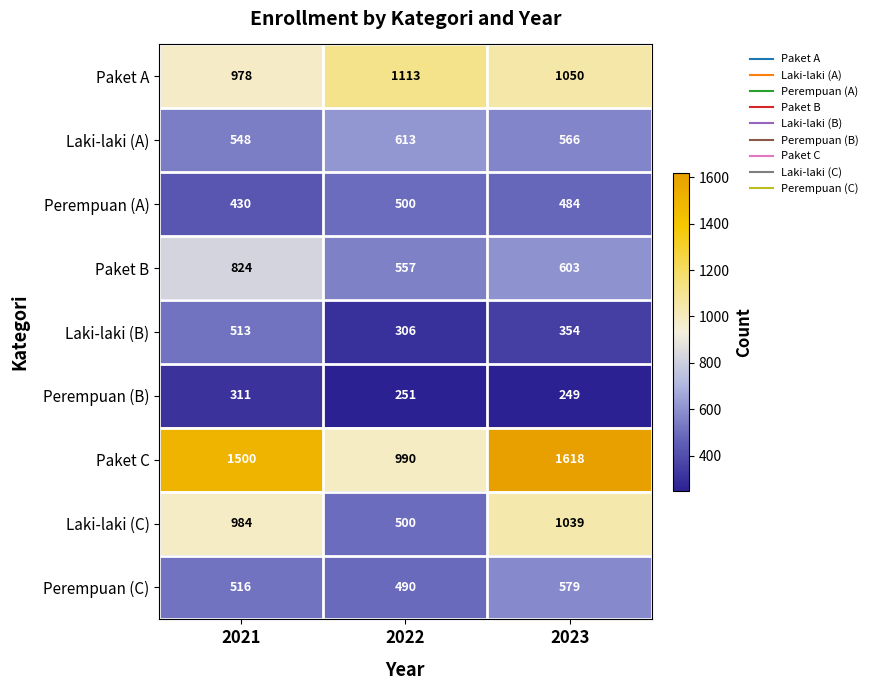

Reading left to right, transcribe all the data shown in this chart.

Paket A: 978	1113	1050
Laki-laki (A): 548	613	566
Perempuan (A): 430	500	484
Paket B: 824	557	603
Laki-laki (B): 513	306	354
Perempuan (B): 311	251	249
Paket C: 1500	990	1618
Laki-laki (C): 984	500	1039
Perempuan (C): 516	490	579